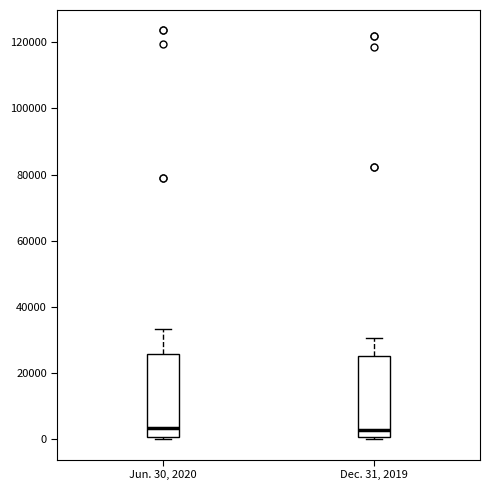

Reading left to right, transcribe this box plot: for each box, give where its median line is, the range the box spans, and where its two whiskers end, as read against the y-axis. The values are not printed on the chart, so give them approximately, as read against the axis.

Jun. 30, 2020: median 4000, box 0 to 26000, whiskers 0 (just below the box's lower edge) to 34000
Dec. 31, 2019: median 2000, box 0 to 26000, whiskers 0 (just below the box's lower edge) to 30000